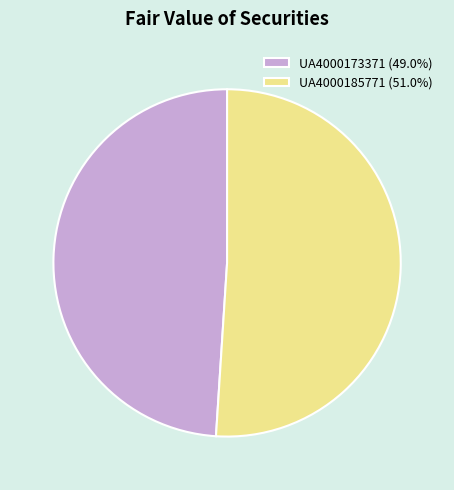

What is the ratio of the value at UA4000173371 to the value at UA4000185771?

1.0